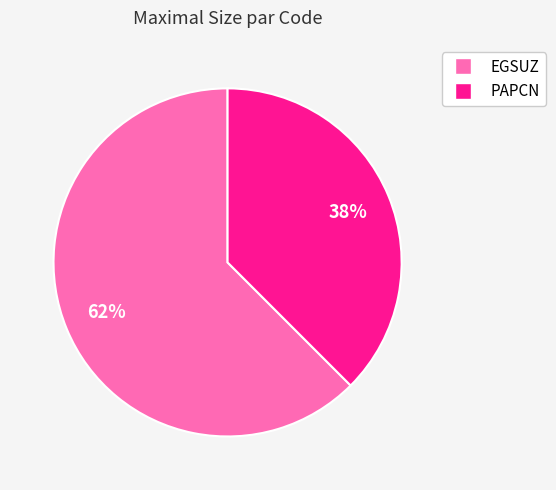

What percentage is the PAPCN slice, to the nearest percent?

38%